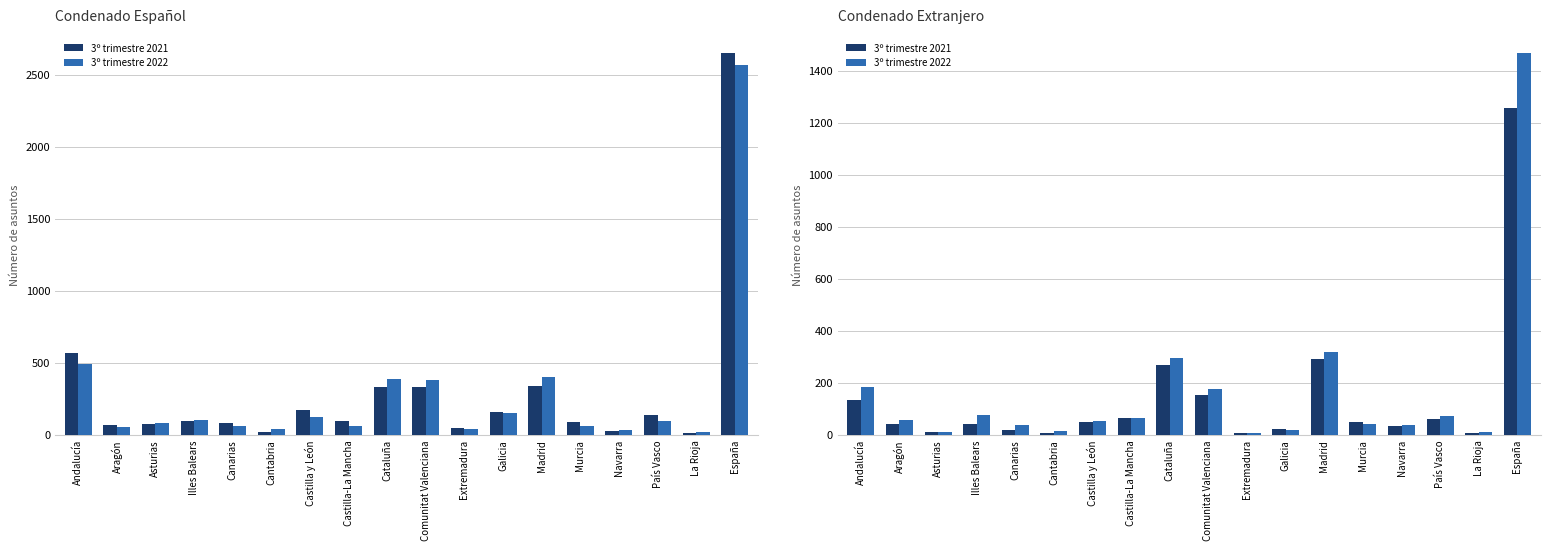

At Murcia, list the series in order from smallest to largest.

3º trimestre 2022, 3º trimestre 2021